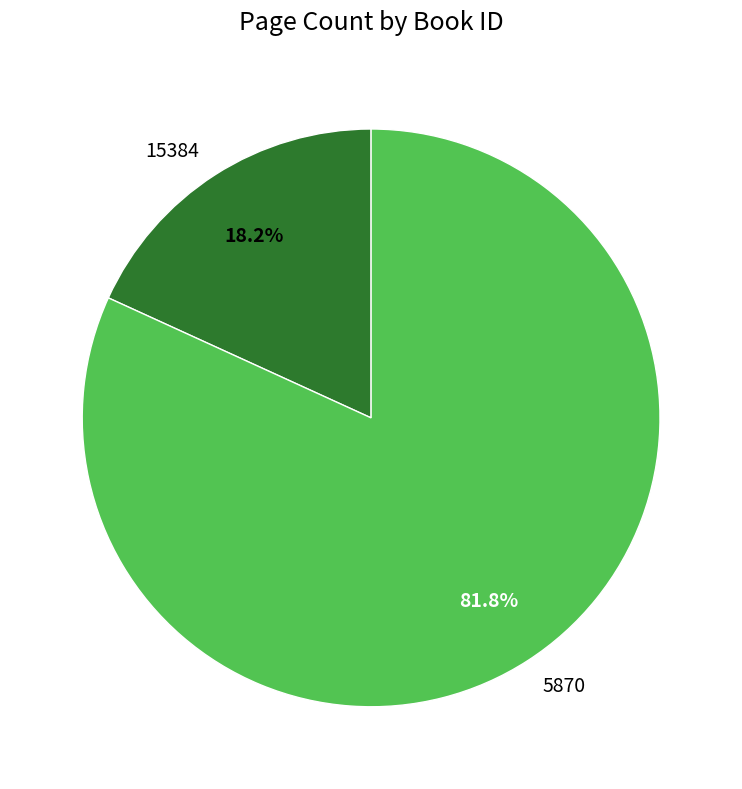

How many slices are in this pie chart?

2